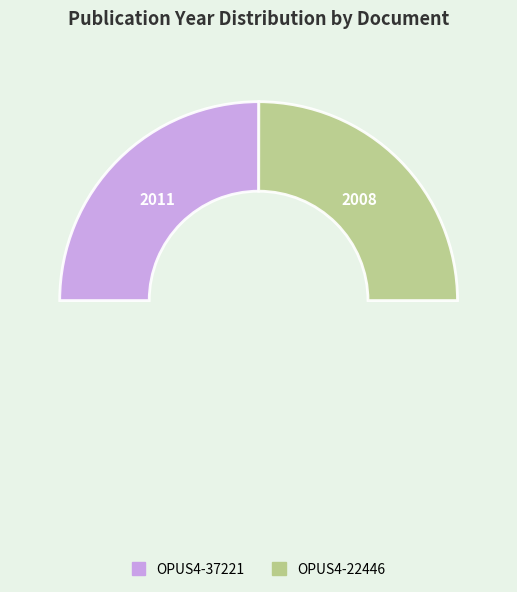

Rank the categories by value from lowest to highest.

OPUS4-22446, OPUS4-37221